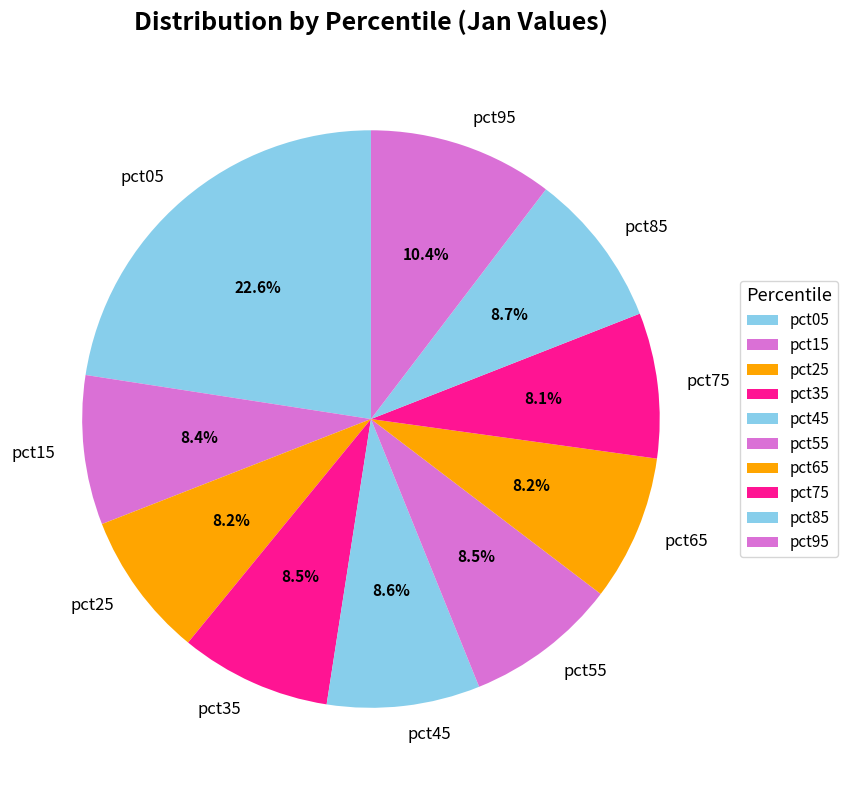

To the nearest percent, what is the combined percentage of pct05 and pct55?

31%